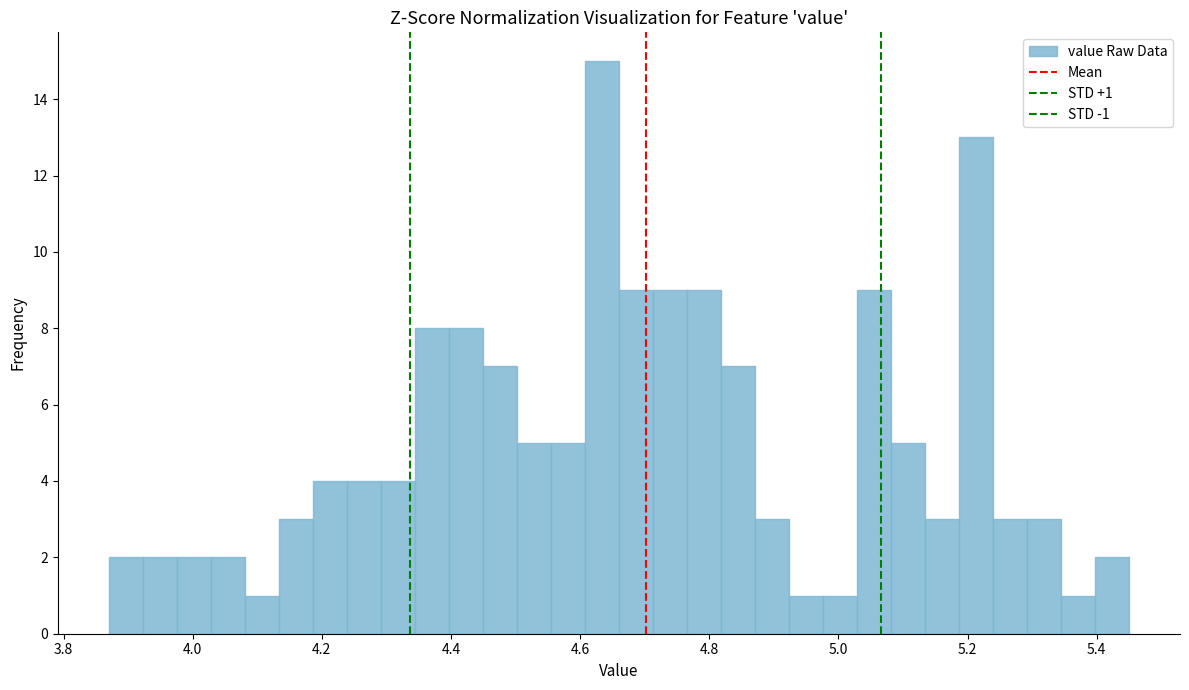

Around what value on the x-axis is the tallest bar? Give the approximate position of its centre, as read against the axis.

4.64